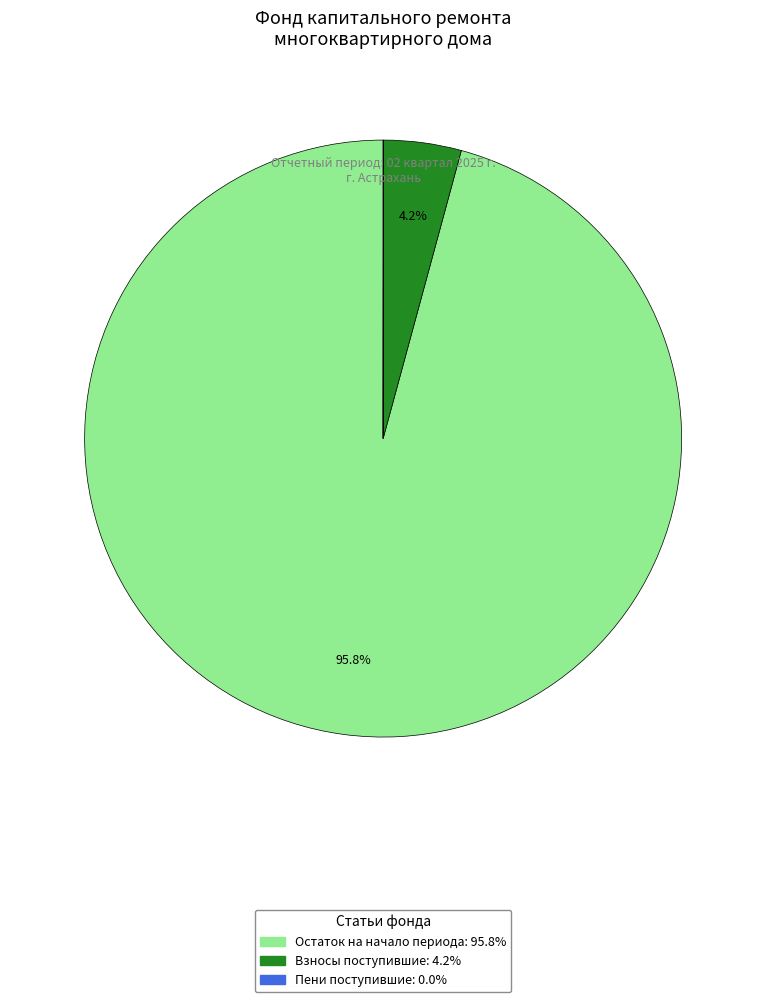

Is there a majority slice in this chart?

Yes